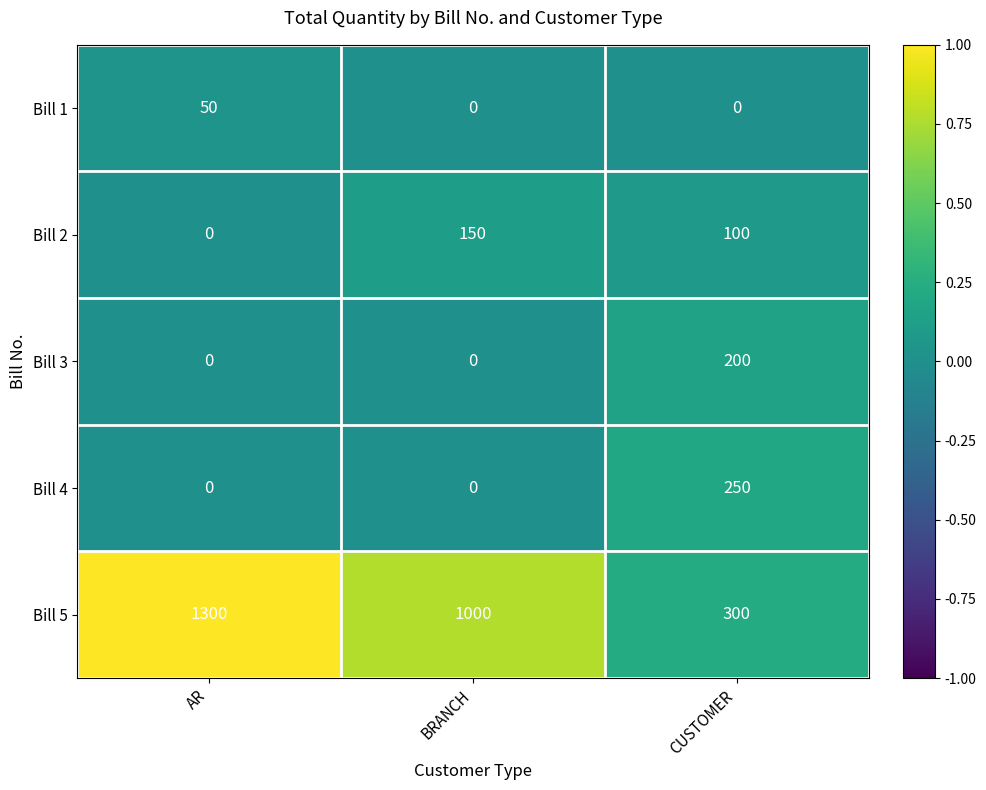

What is the lowest value of the Bill 5 series?

300